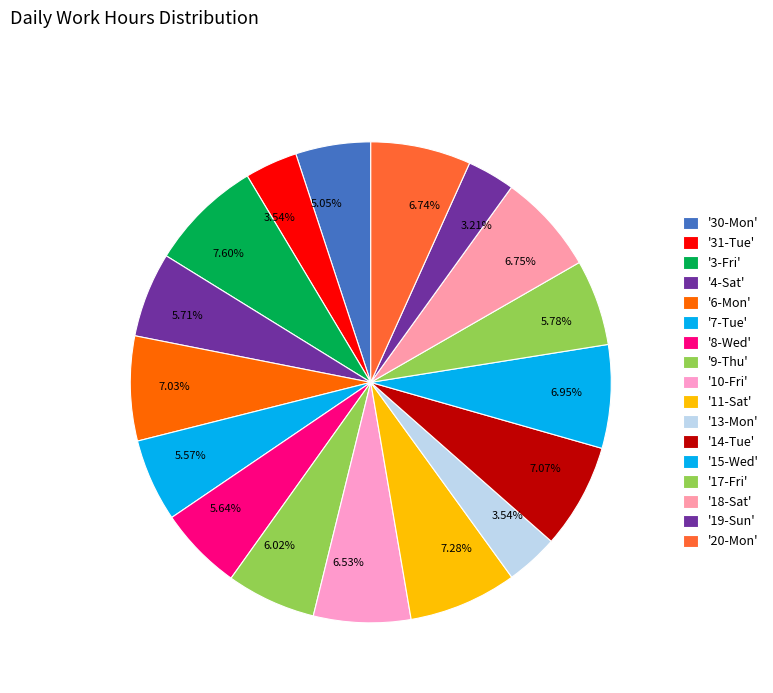

Is there a majority slice in this chart?

No